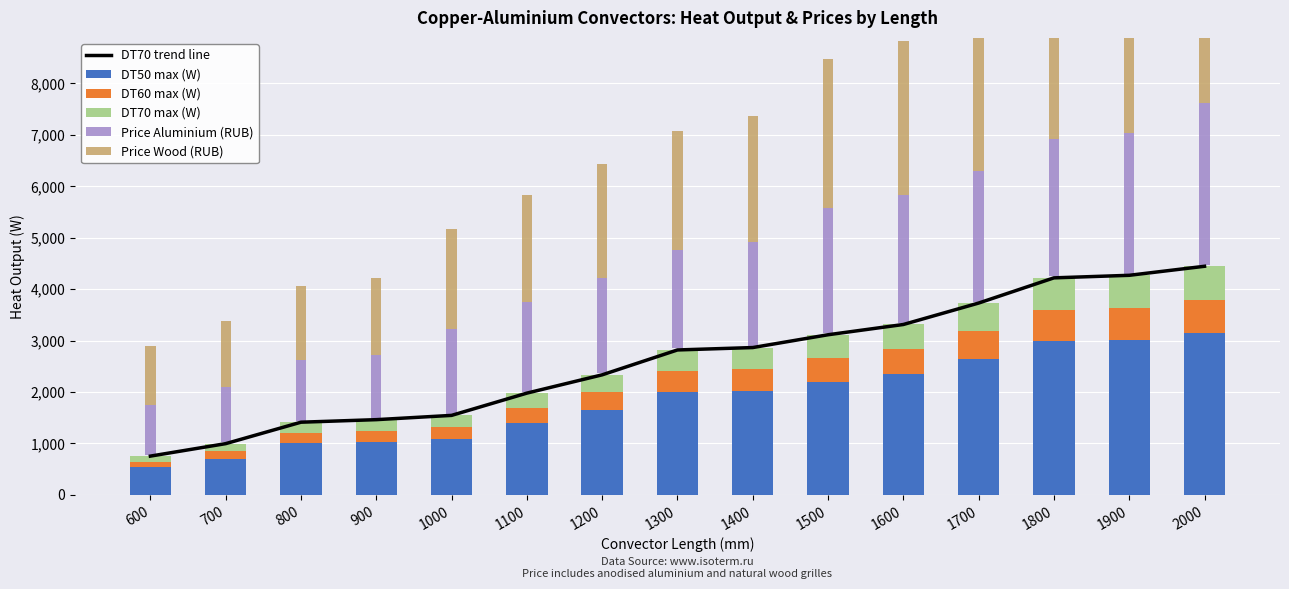

Which category has the lowest value in the DT60 max (W) series?

600